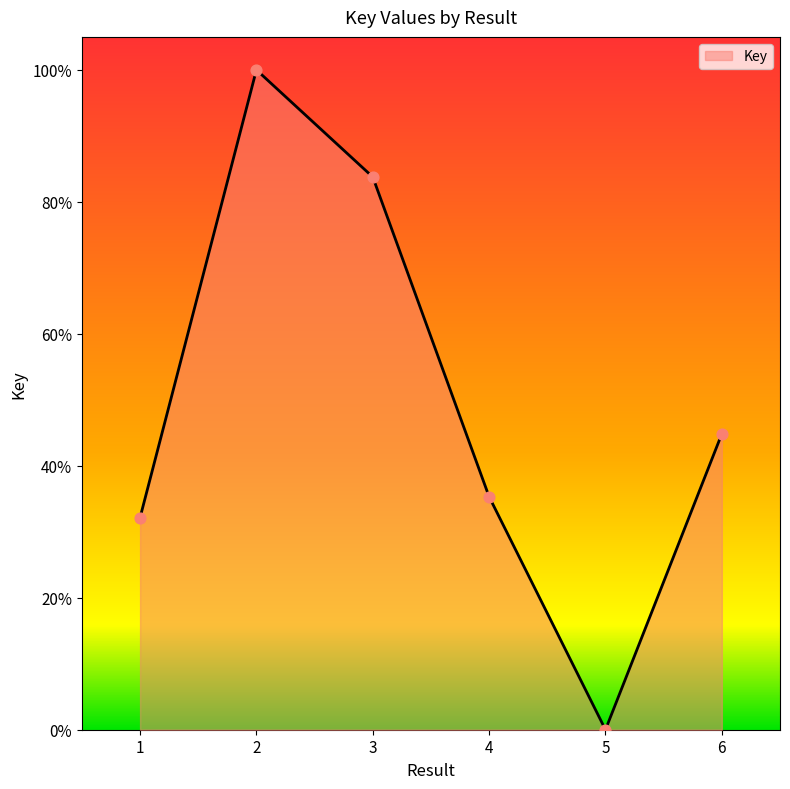

Which has a higher value, 3 or 1?

3